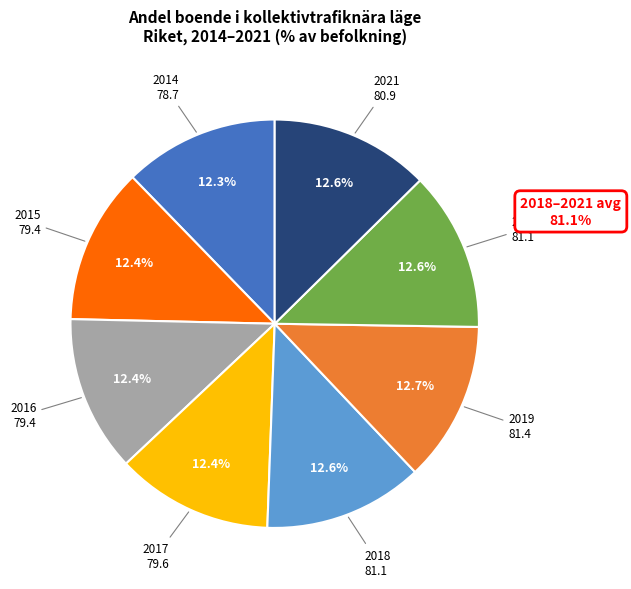

Approximately how many times larger is the value at 2020 compared to 2017?

1.0